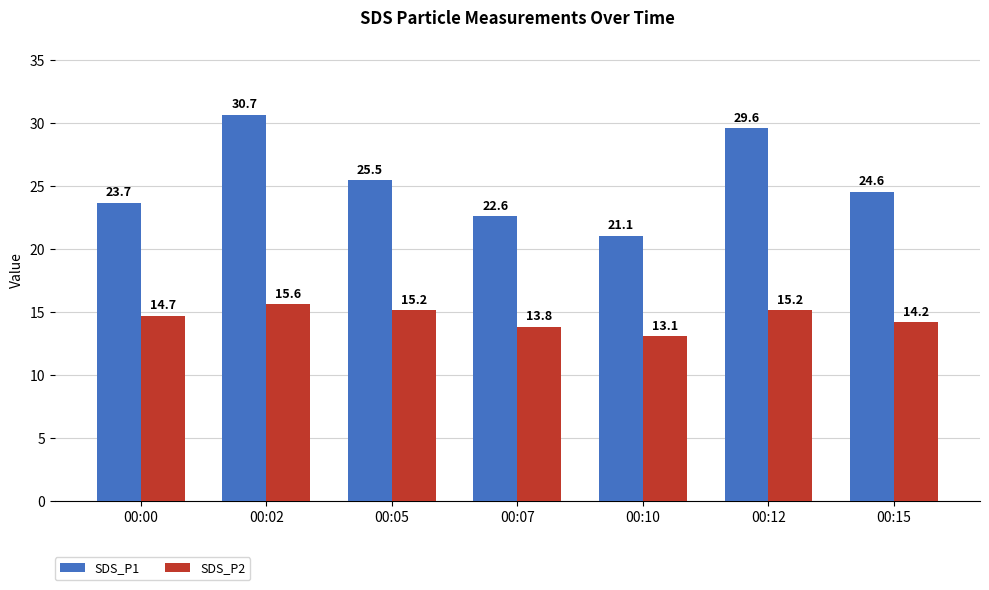

The SDS_P1 series shows 54.4 at 00:02. True or false?

False